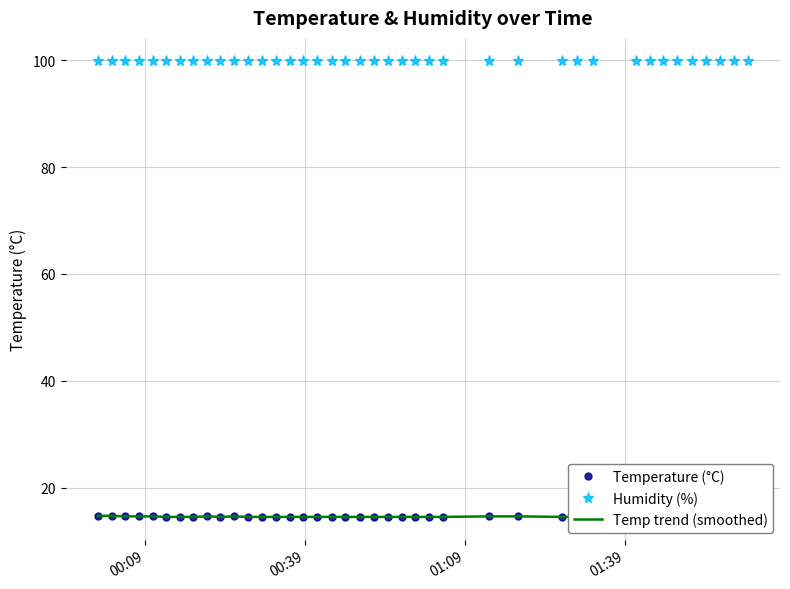

True or false: Temp trend (smoothed) and Humidity (%) cross at least once.

False